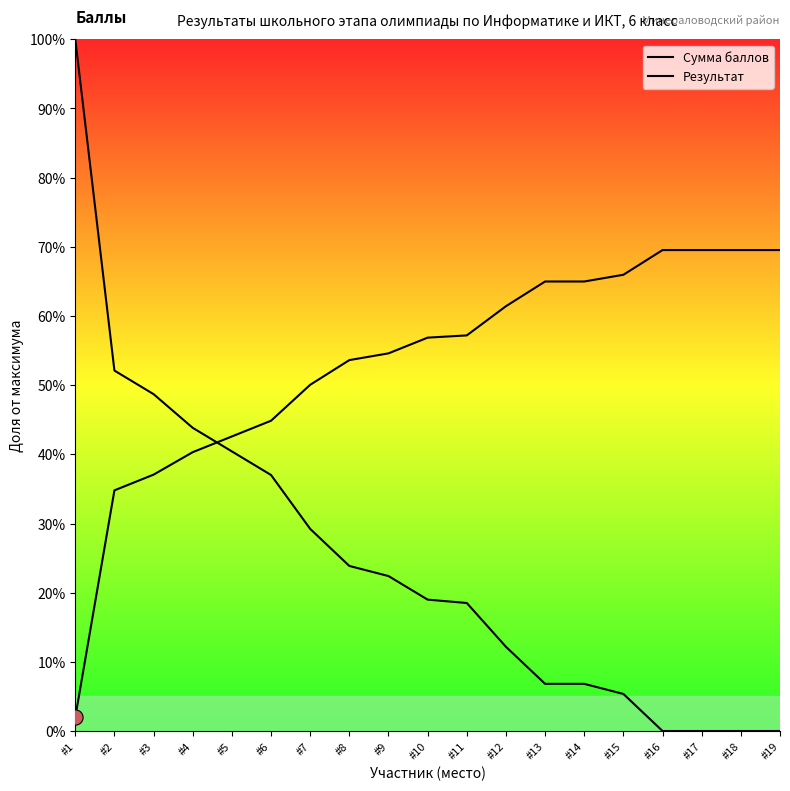

At which category is the sum across all series the highest?

#1